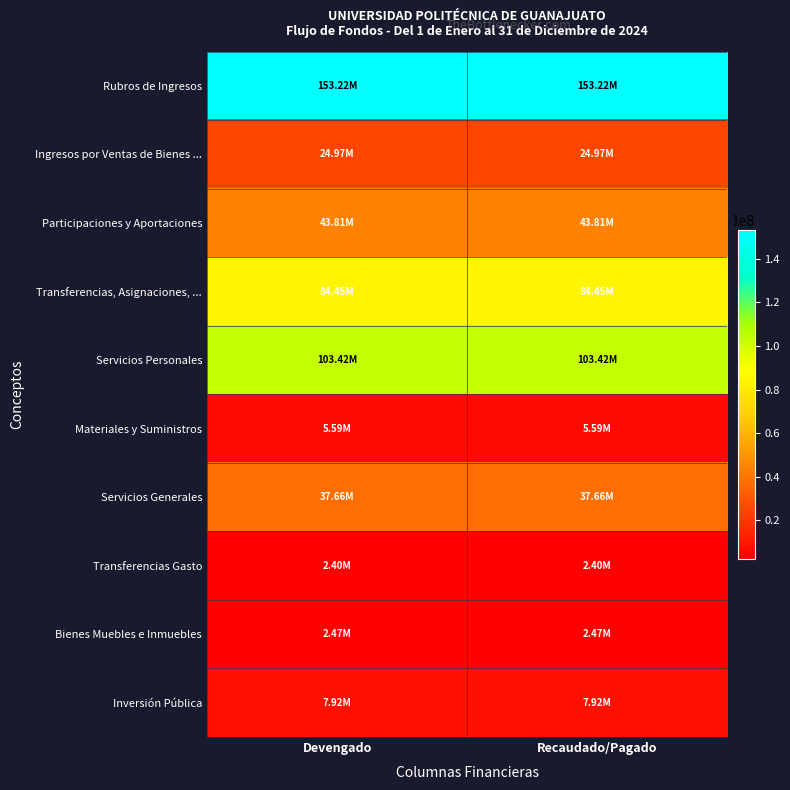

What is the total value across all series at Devengado?

465902009.7